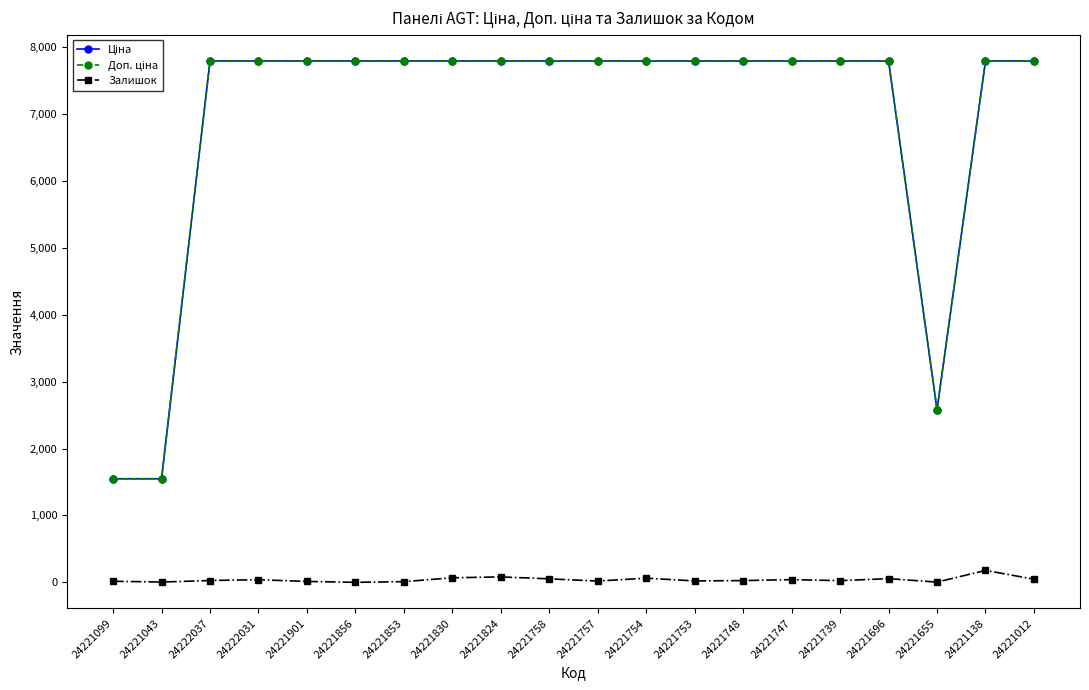

Is it true that Залишок equals 39.0 at 24222031?

True